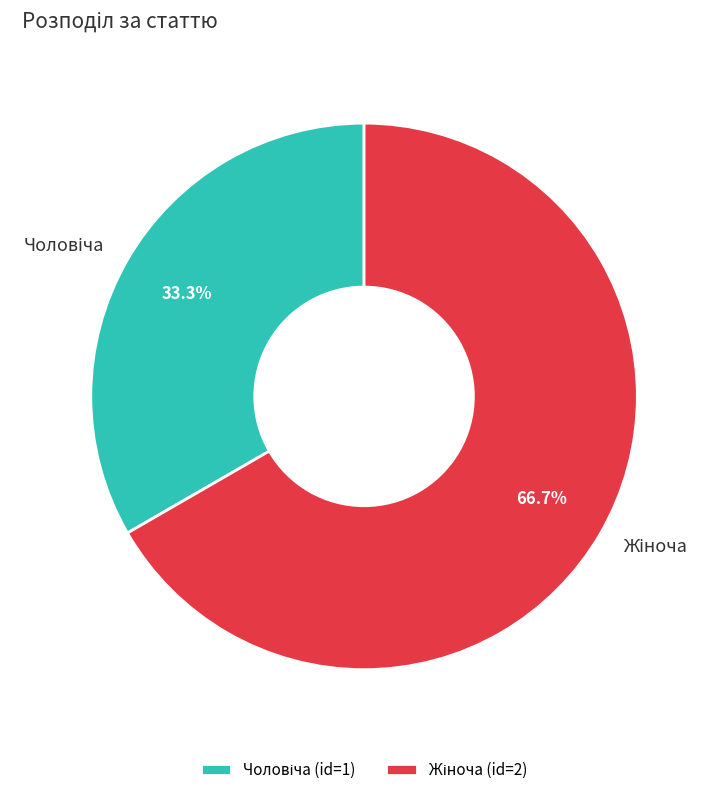

What percentage is the Жіноча slice, to the nearest percent?

67%